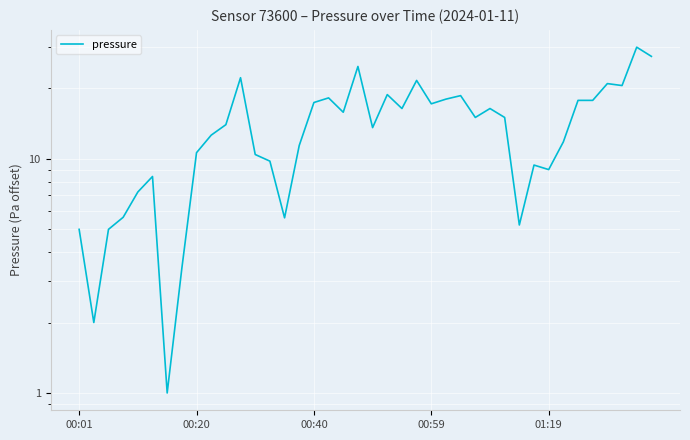

What is the difference between the second highest and second lowest values?

25.4